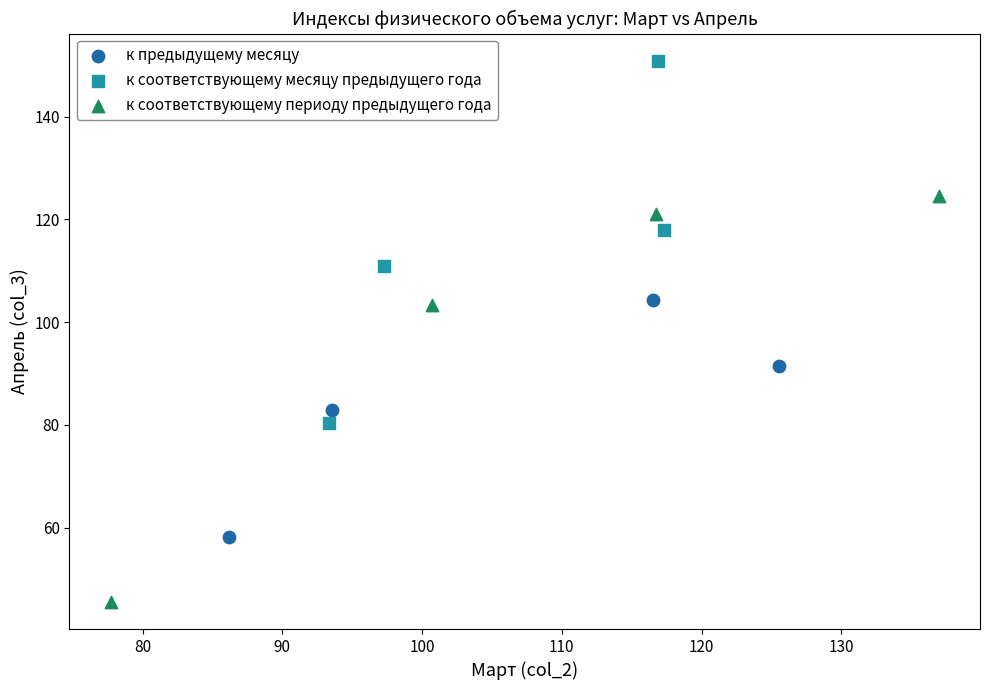

Which series reaches the maximum Y coordinate?

к соответствующему месяцу предыдущего года